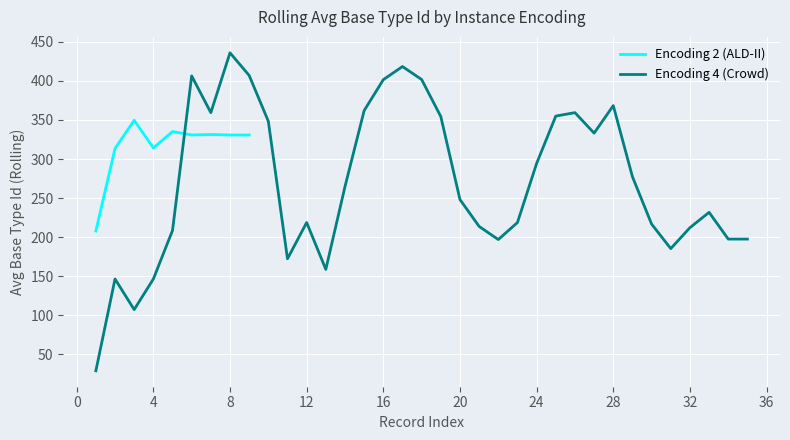

What is the value of the 4th point from the left?

314